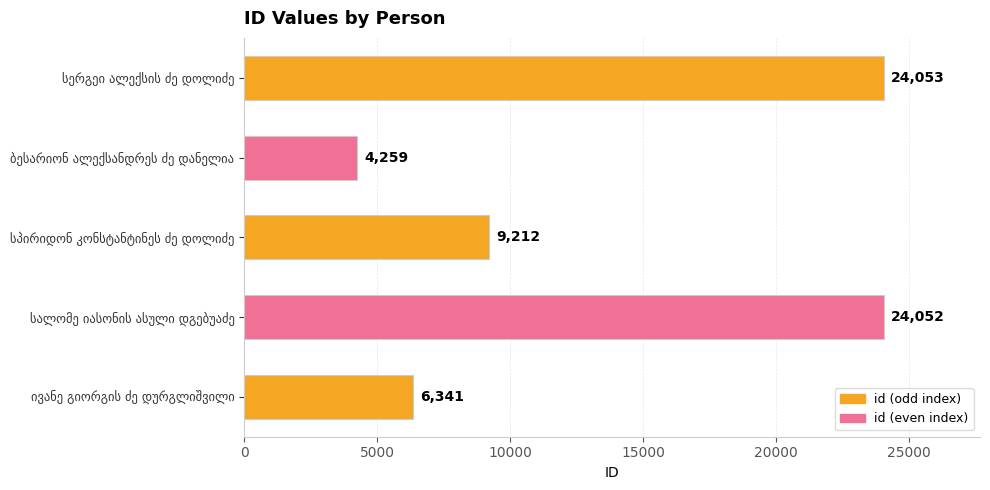

What is the difference between the maximum and minimum values?

19794